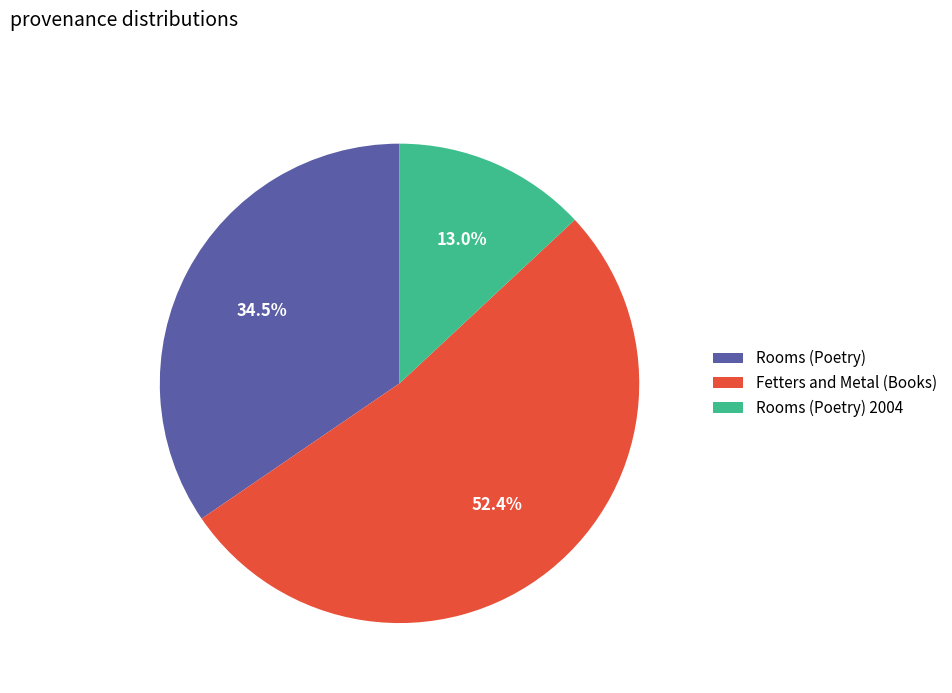

Combined, do Fetters and Metal (Books) and Rooms (Poetry) 2004 account for over 50%?

Yes